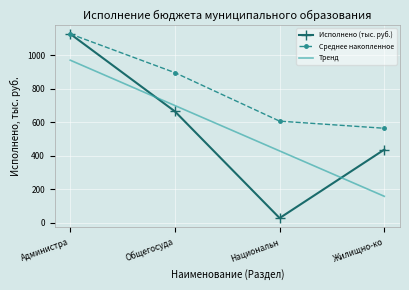

Is it true that Среднее накопленное equals 606.3 at Национальн?

True